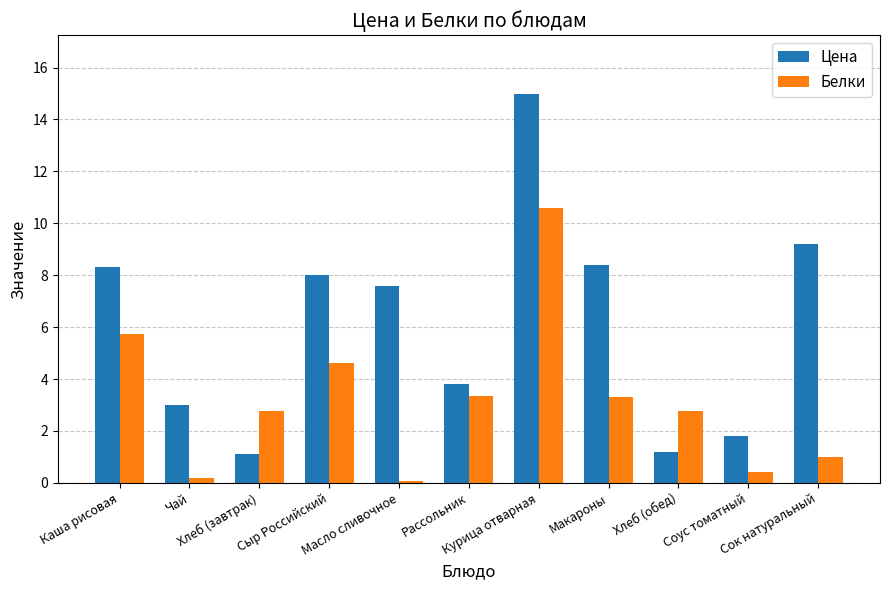

True or false: Цена has a value of 11.6 at Масло сливочное.

False